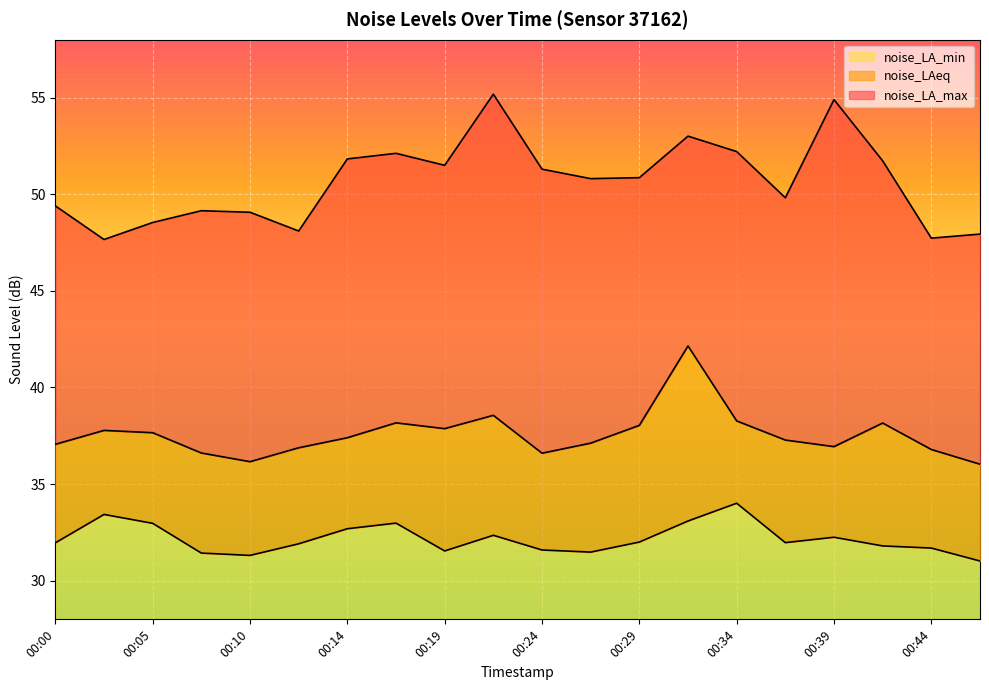

What is the difference between the maximum and minimum values in the noise_LAeq series?

6.1